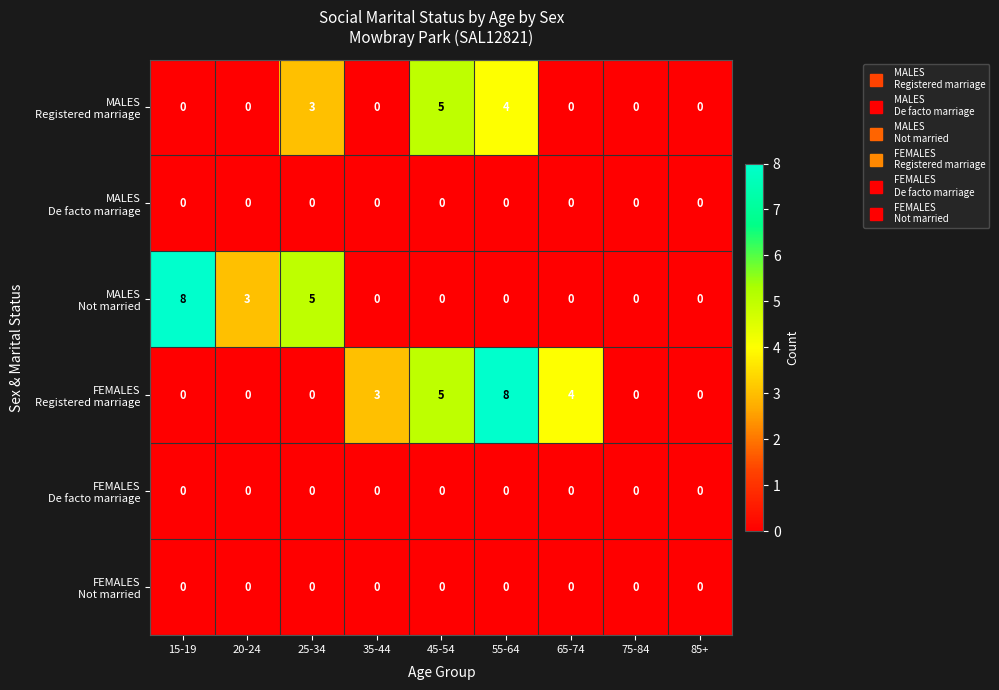

What is the greatest value displayed?

8